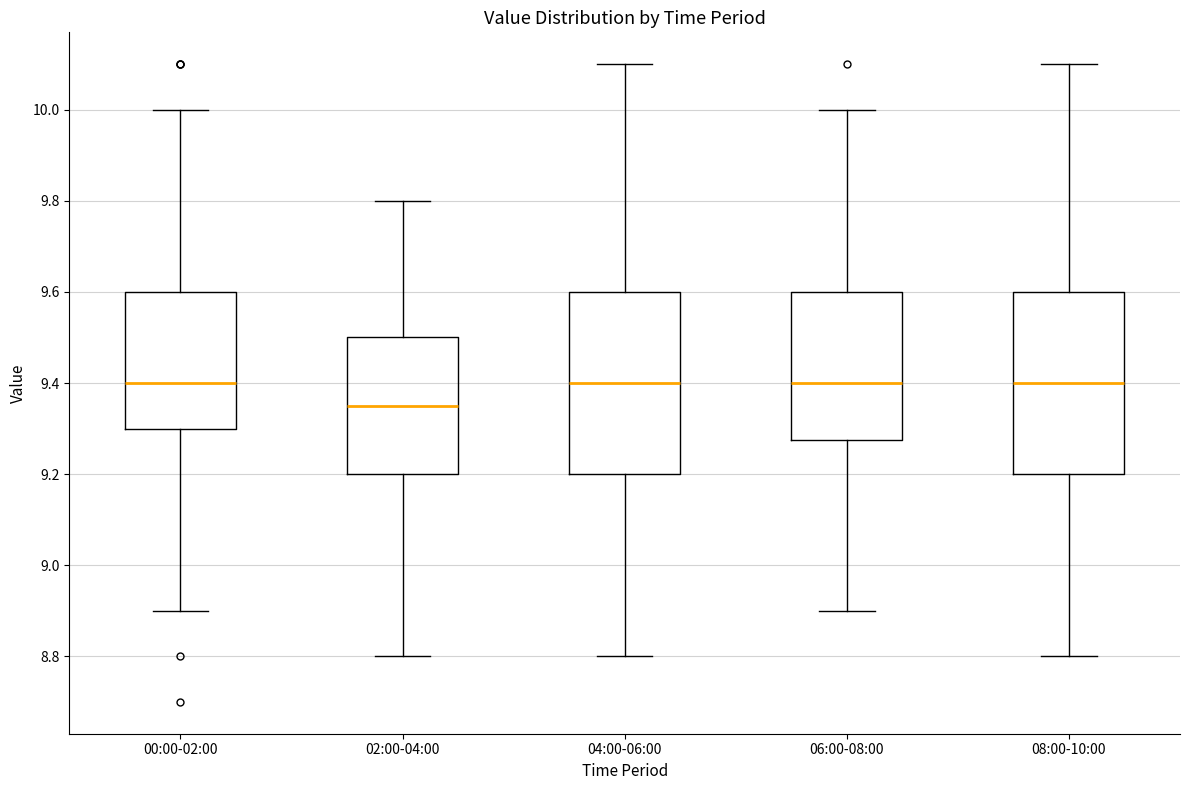

Where is the upper edge of the box for 02:00-04:00 on the y-axis? The values are not printed on the chart, so give them approximately, as read against the axis.

9.50